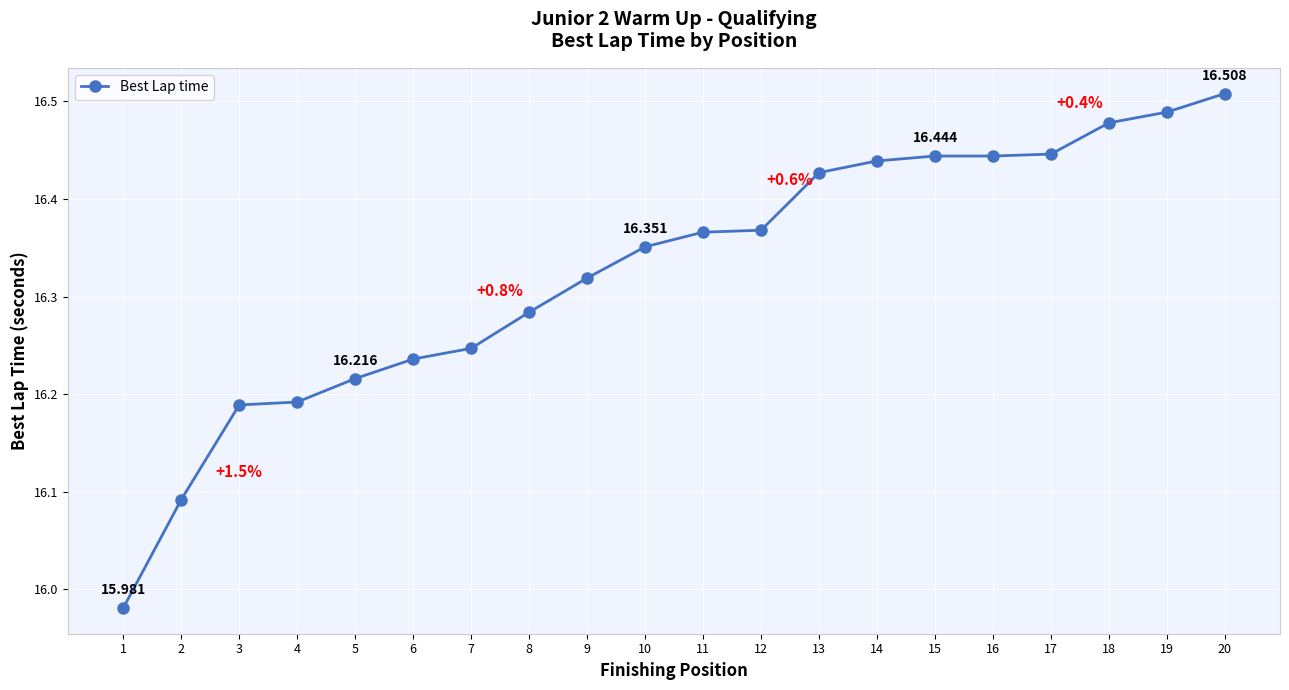

What is the value of the 14th point from the left?

16.4